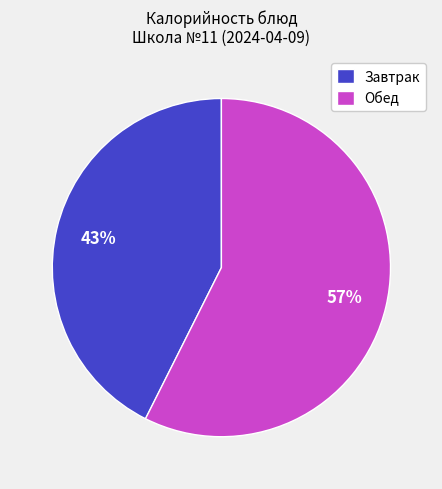

To the nearest percent, what percentage of the pie is Обед?

57%